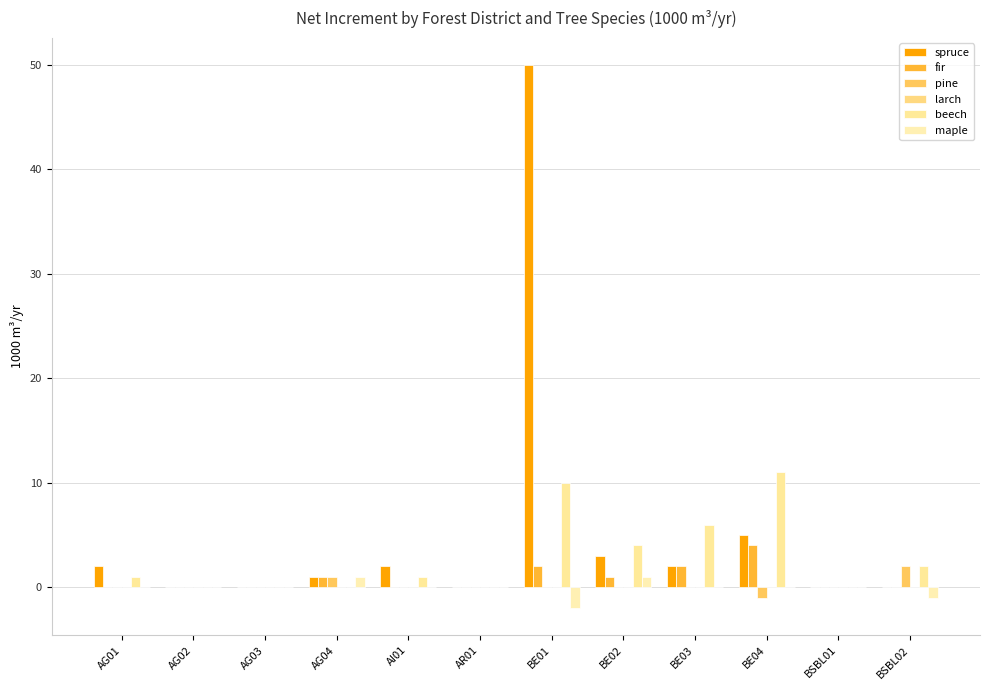

How many categories are shown in the chart?

12